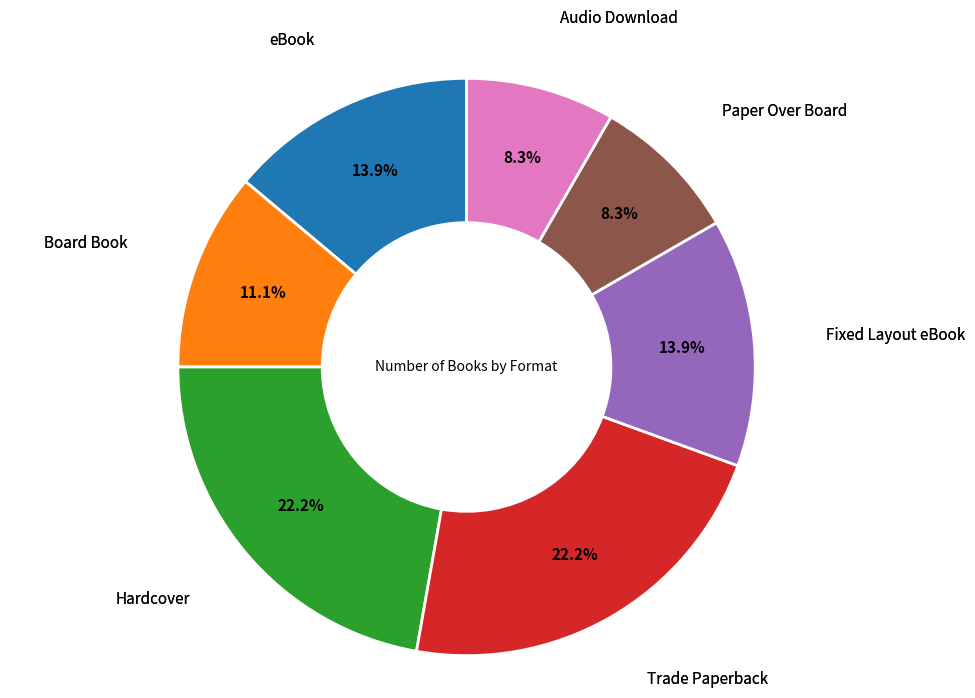

How many segments does this pie chart have?

7